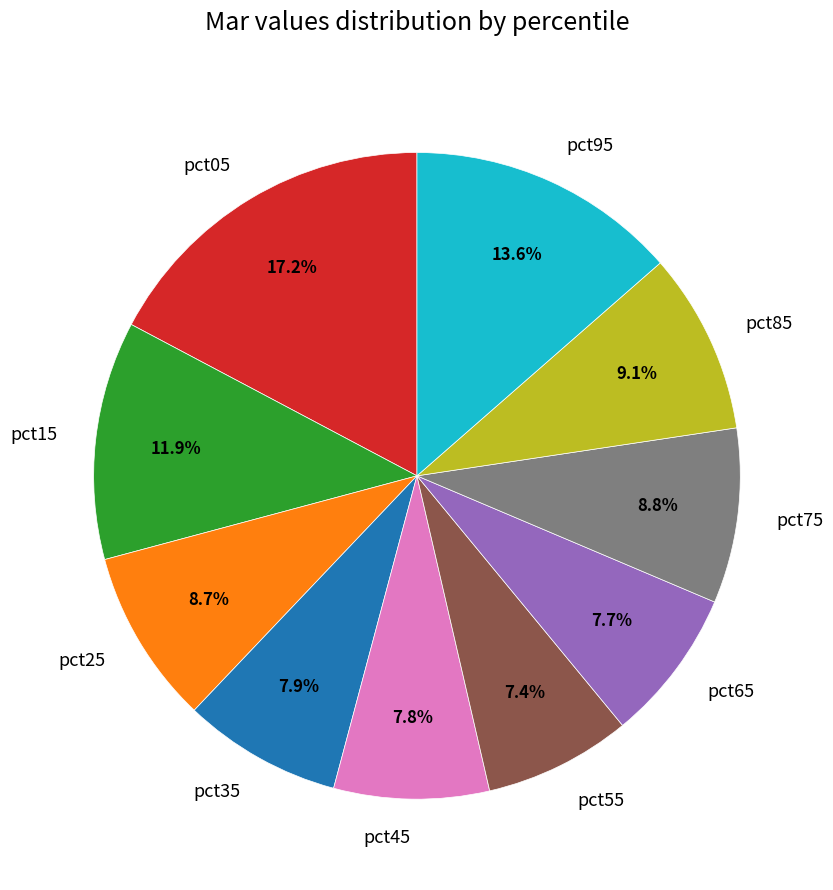

True or false: pct85 accounts for 9% of the total.

True